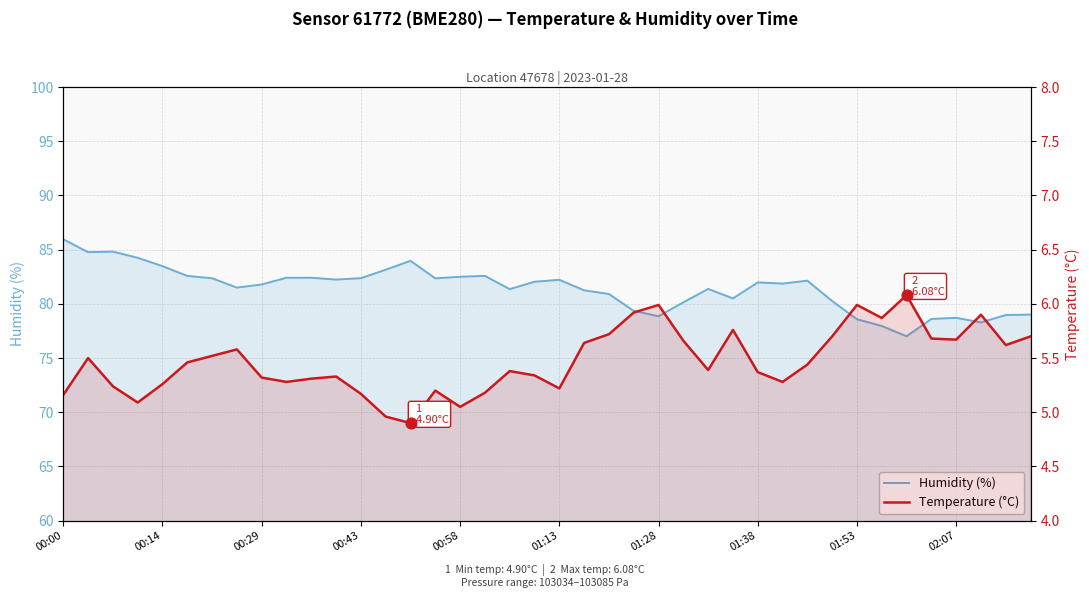

At which category is the sum across all series the highest?

00:00